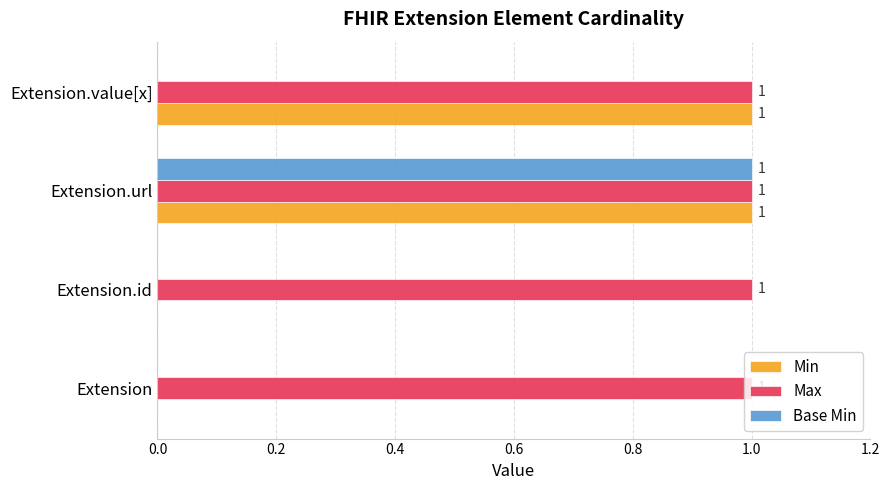

What is the sum of all Max values?

4